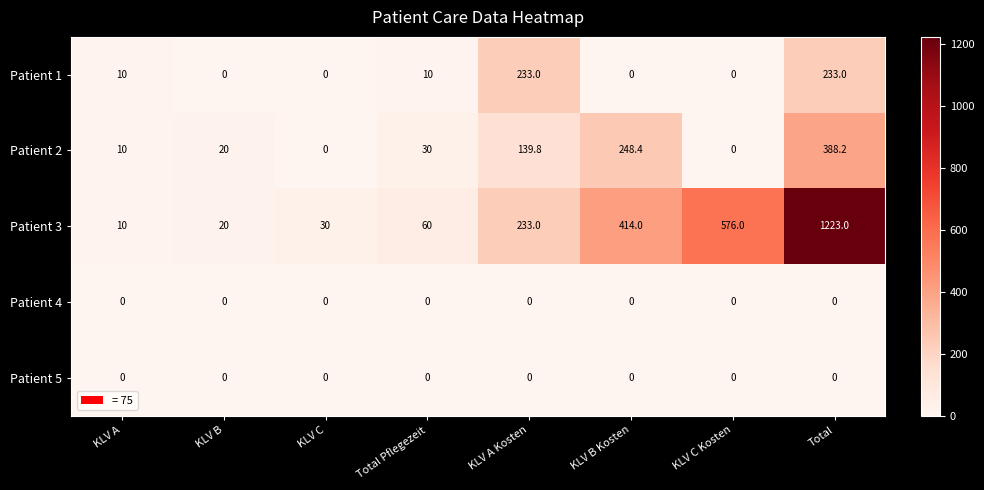

The value of Patient 2 at Total Pflegezeit is 14.3. True or false?

False